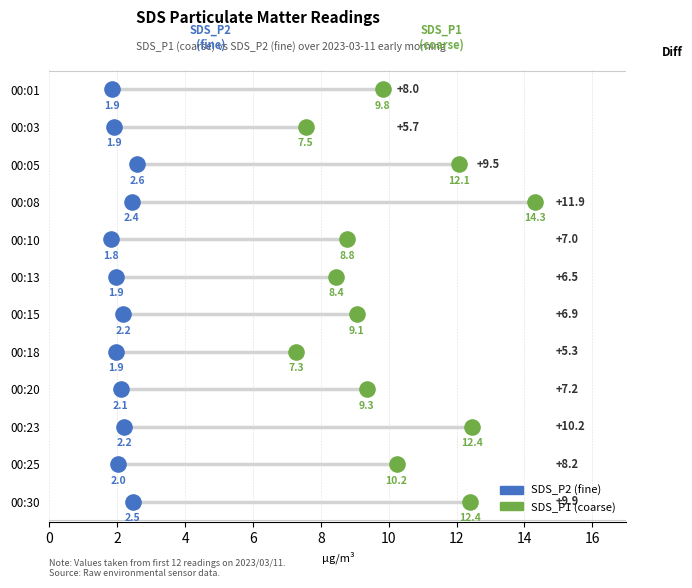

Is the value of SDS_P2 at 00:30 greater than the value of SDS_P1 at 00:30?

No